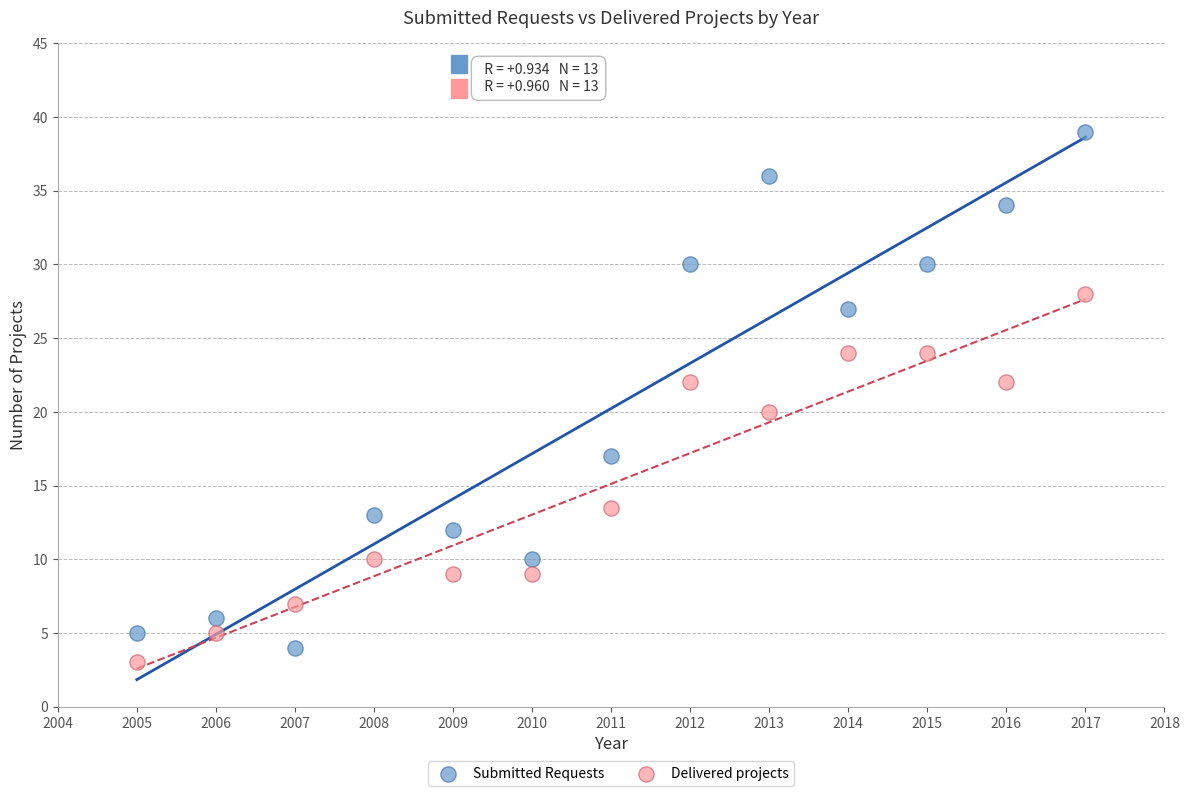

What is the X range (max minus min) for the scatter plot?

12.0